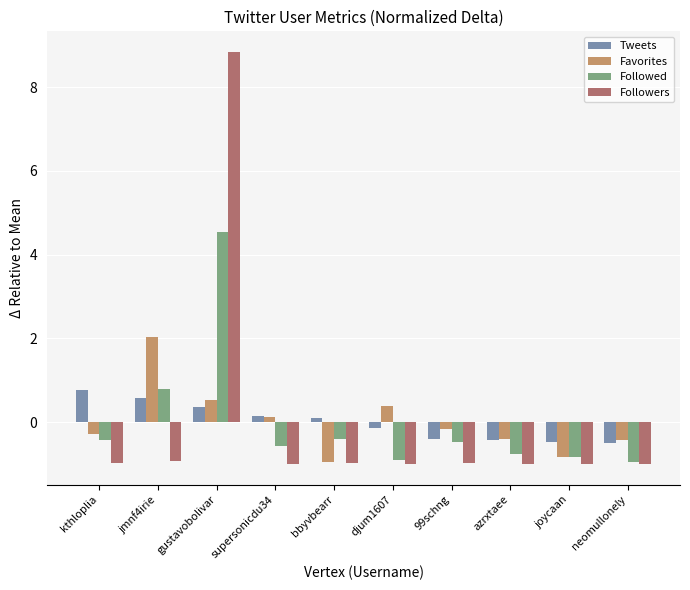

Is the value of Tweets at kthloplia greater than the value of Followers at djum1607?

Yes